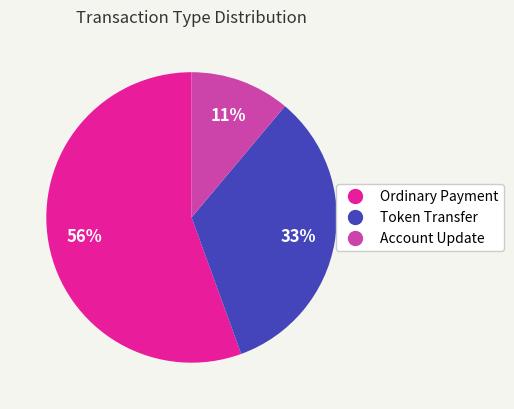

Is there any slice that represents more than half of the pie?

Yes